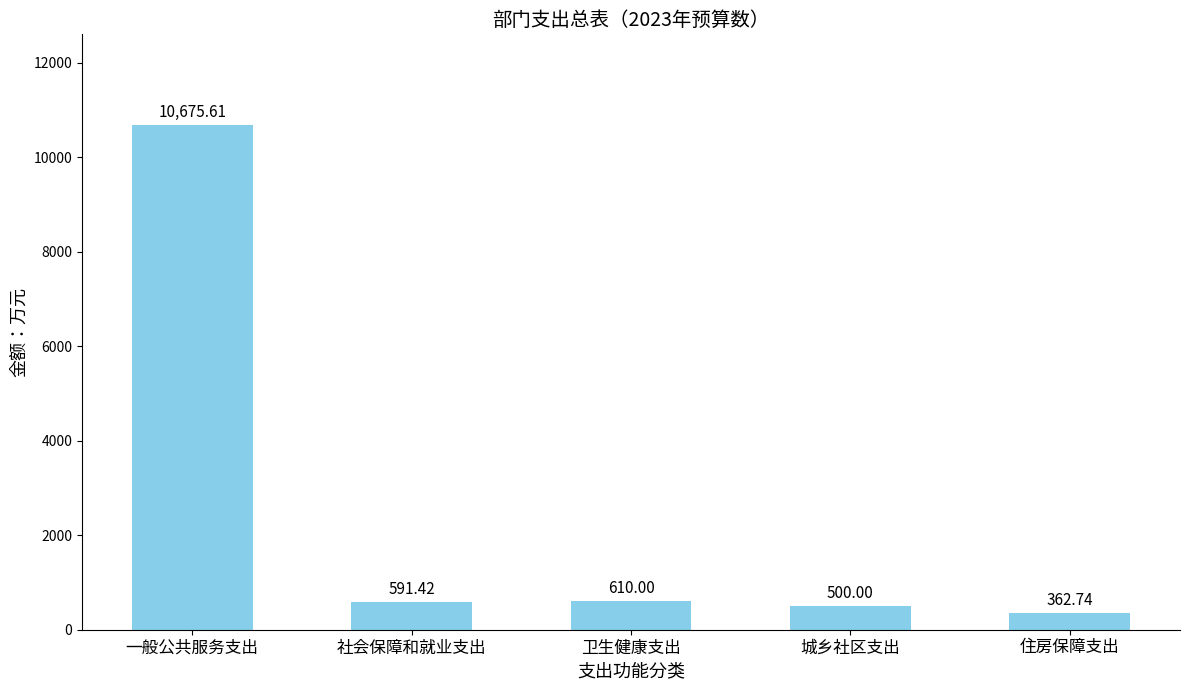

Rank the categories by value from lowest to highest.

住房保障支出, 城乡社区支出, 社会保障和就业支出, 卫生健康支出, 一般公共服务支出